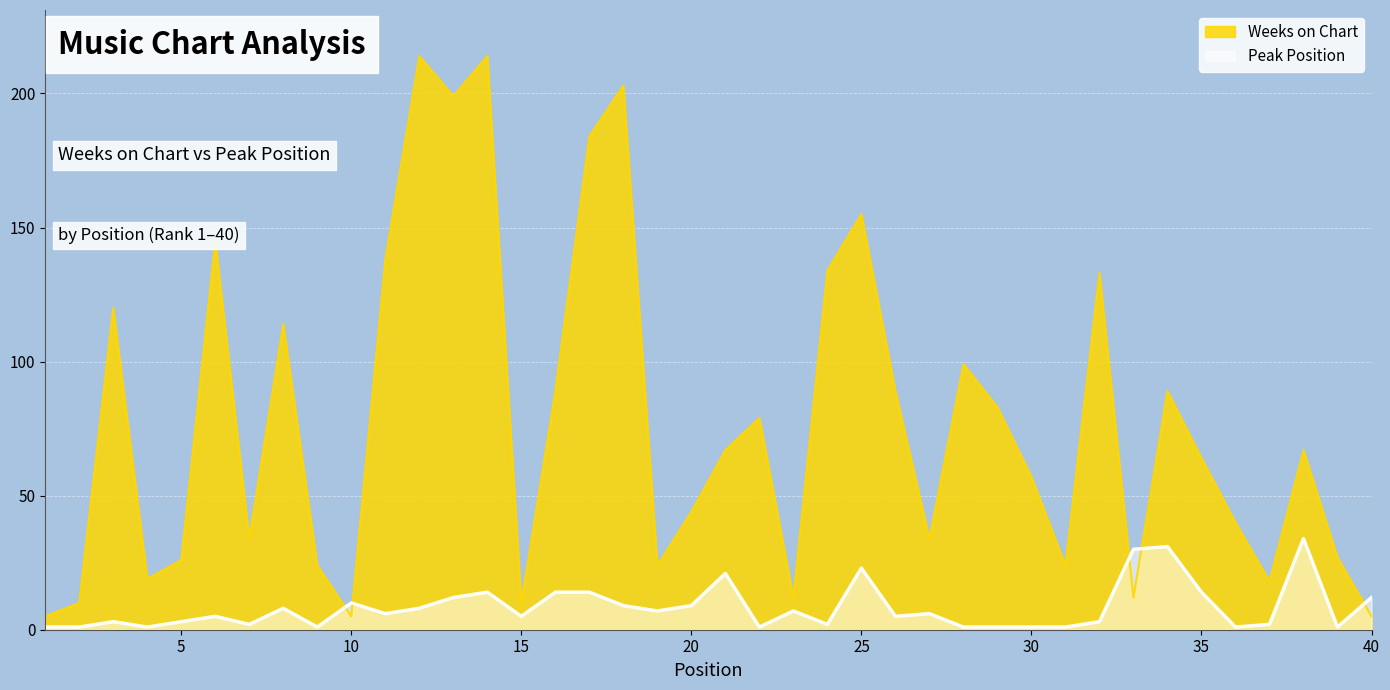

How many intersections are there between Weeks on Chart and Peak Position?

5